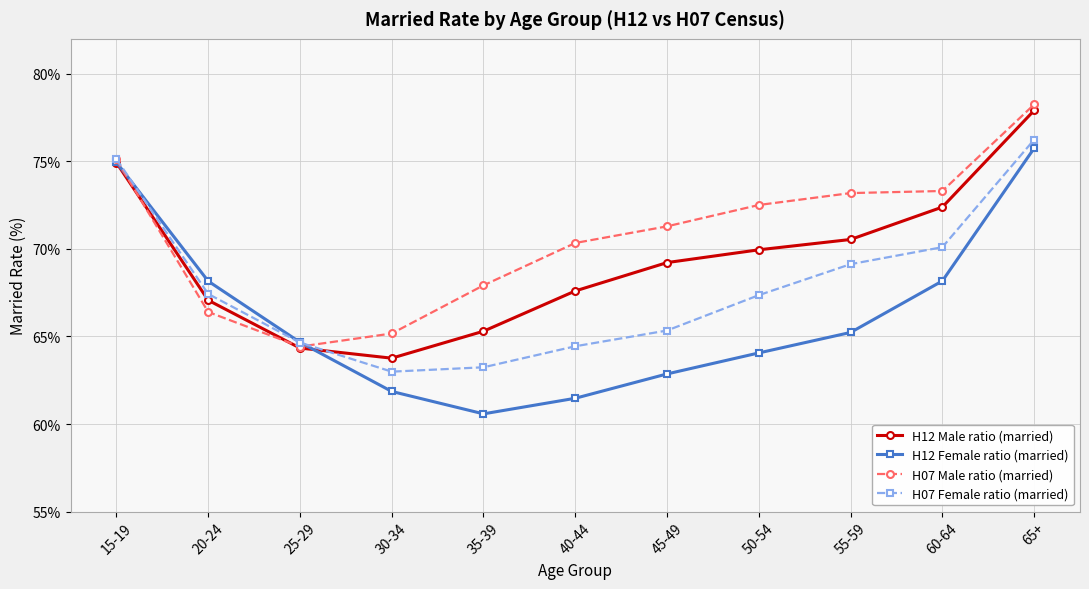

How many data points in H07 Female ratio (married) are above 67?

6